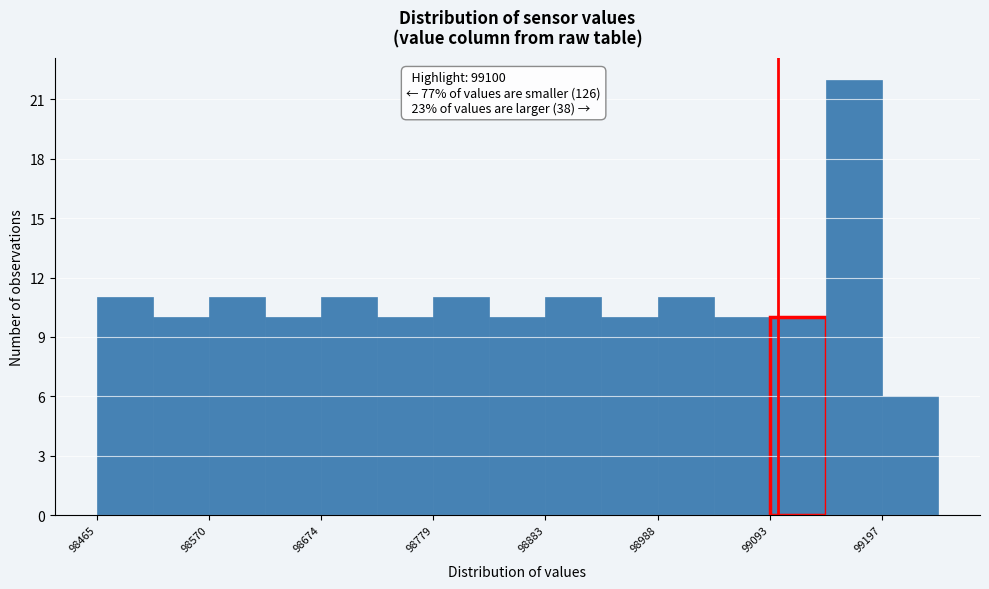

Read against the x-axis, roughly where is the centre of the tallest bar?

99180